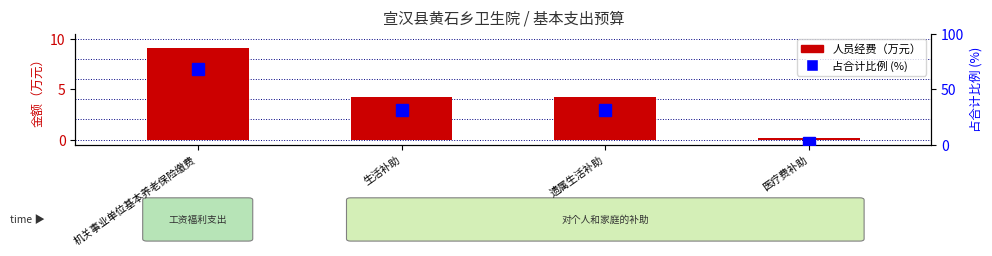

Which label corresponds to the largest value in the chart?

机关事业单位基本养老保险缴费